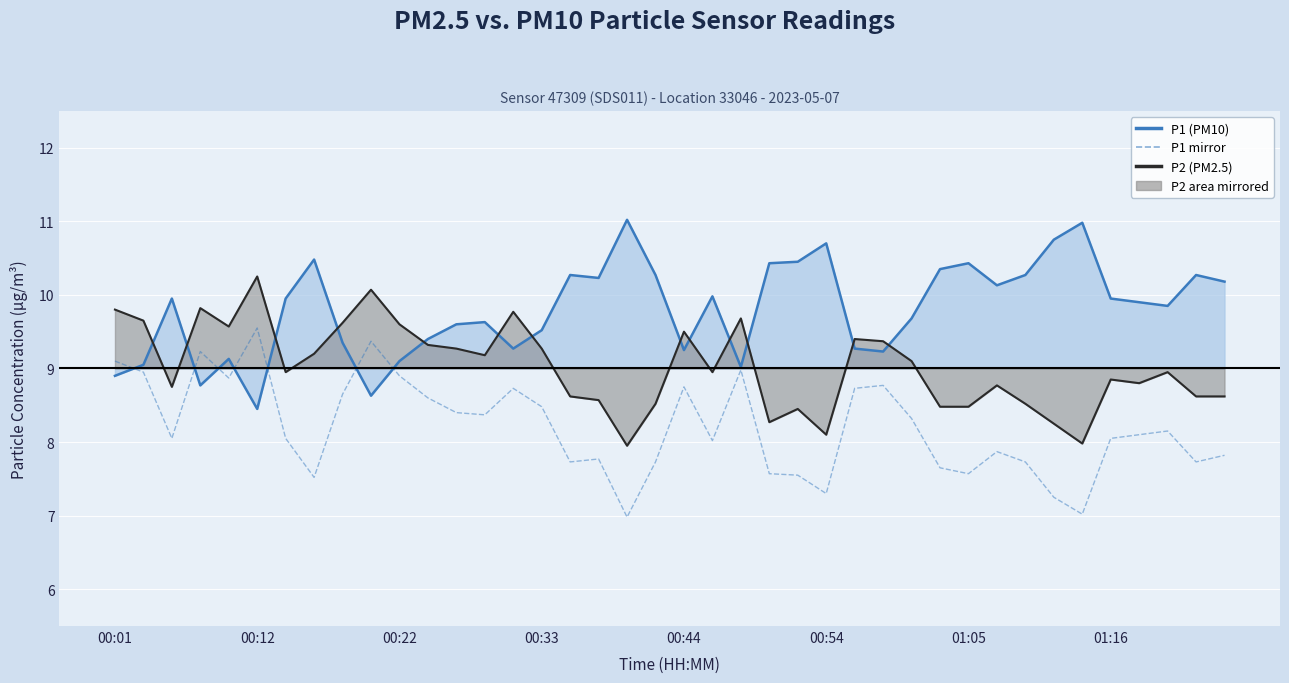

At which category is the sum across all series the highest?

00:12